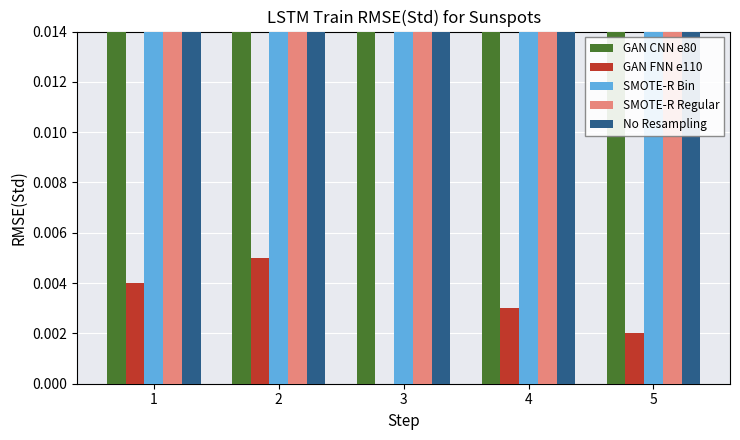

What is the sum of all GAN CNN e80 values?

0.3